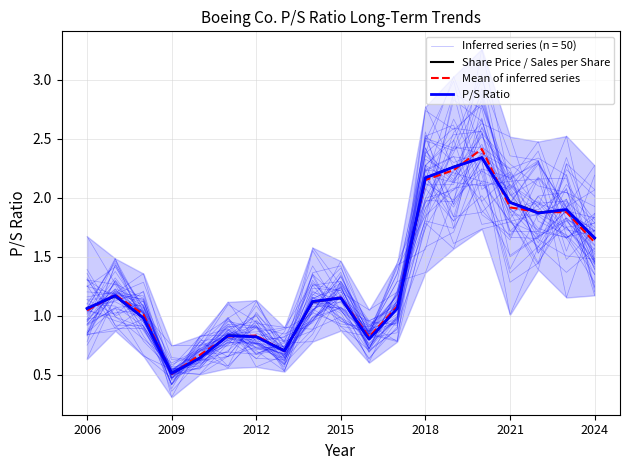

How many data points in P/S Ratio are above 1?

12